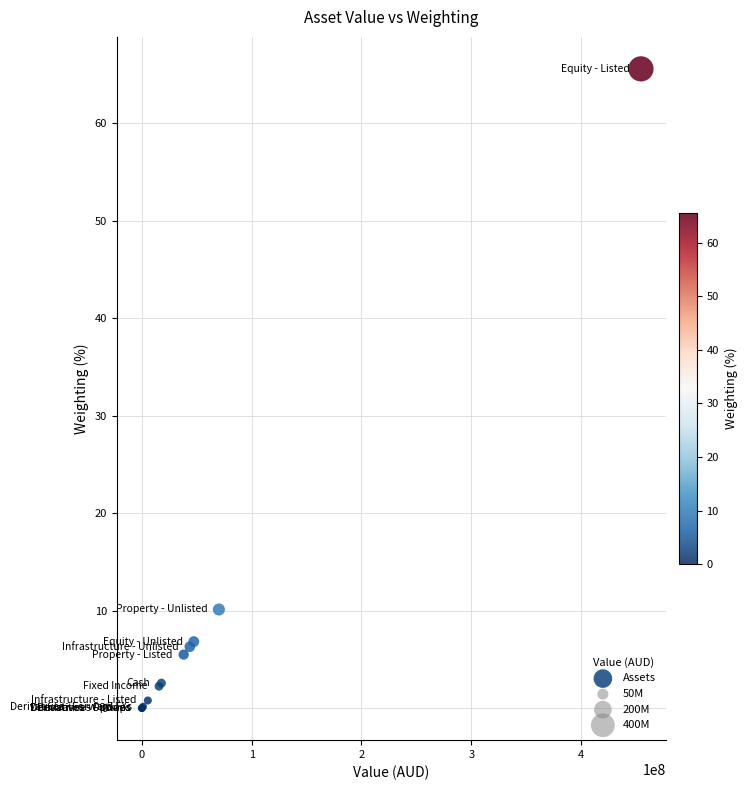

What Y value in the scatter plot is closest to 32?

10.1